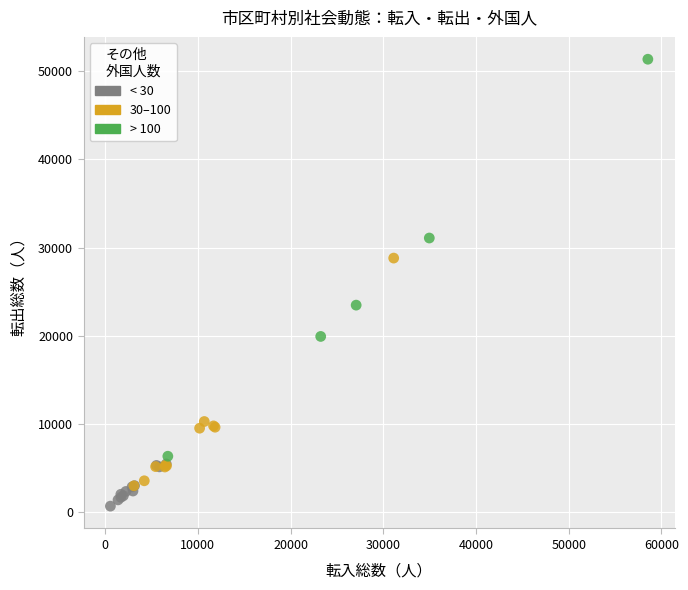

Which series reaches the minimum Y coordinate?

< 30